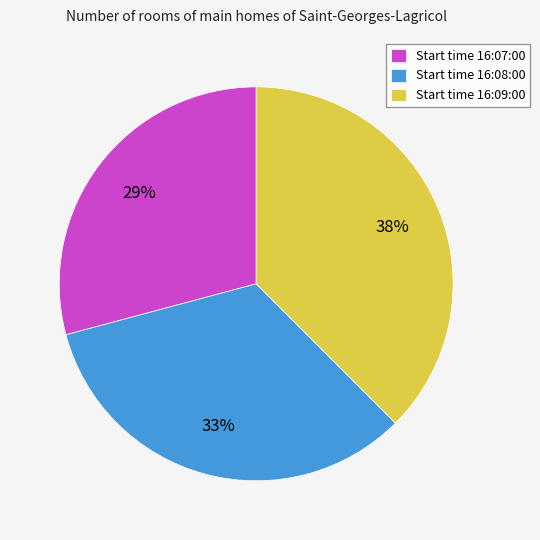

Which slice is the largest?

Start time 16:09:00